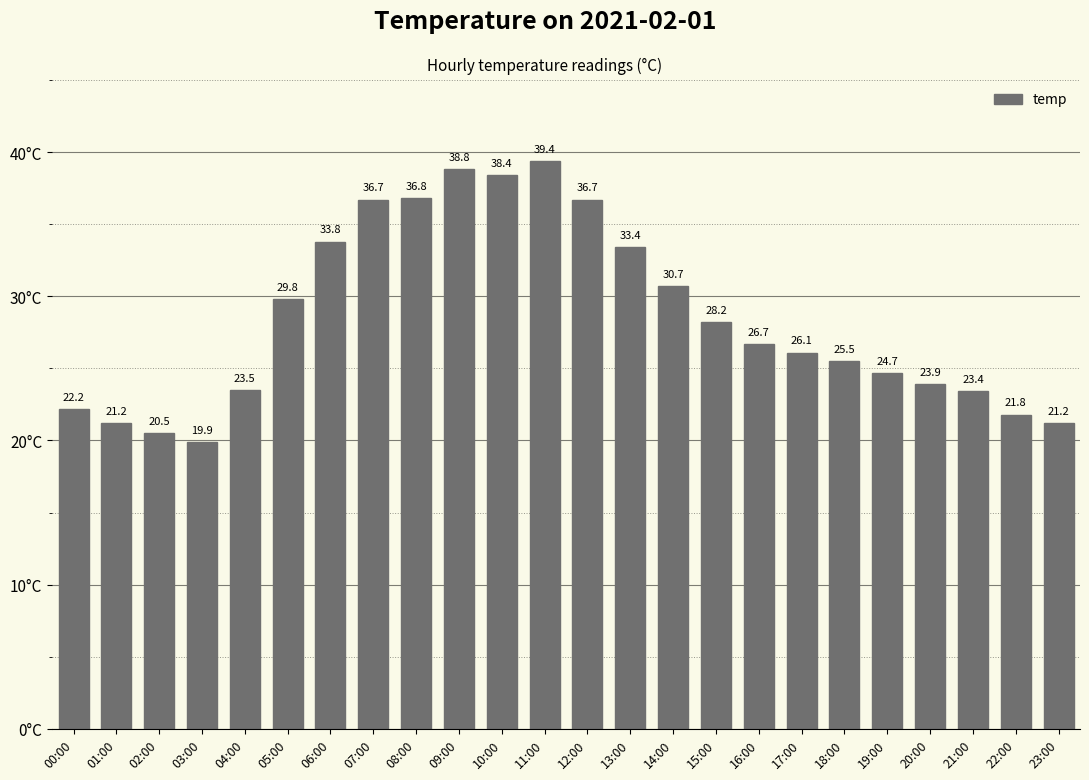

How many bars are there in total?

24